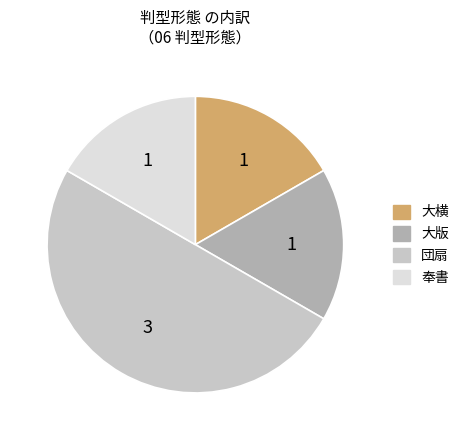

Combined, do 奉書 and 大版 account for over 50%?

No